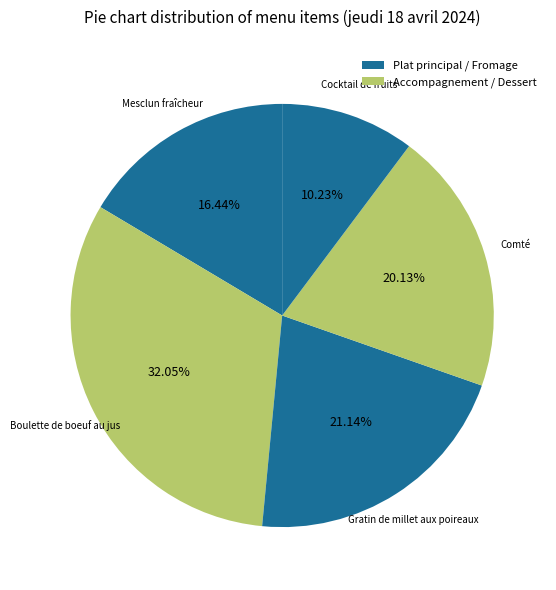

To the nearest percent, what is the difference between the largest and smallest slice percentages?

22%